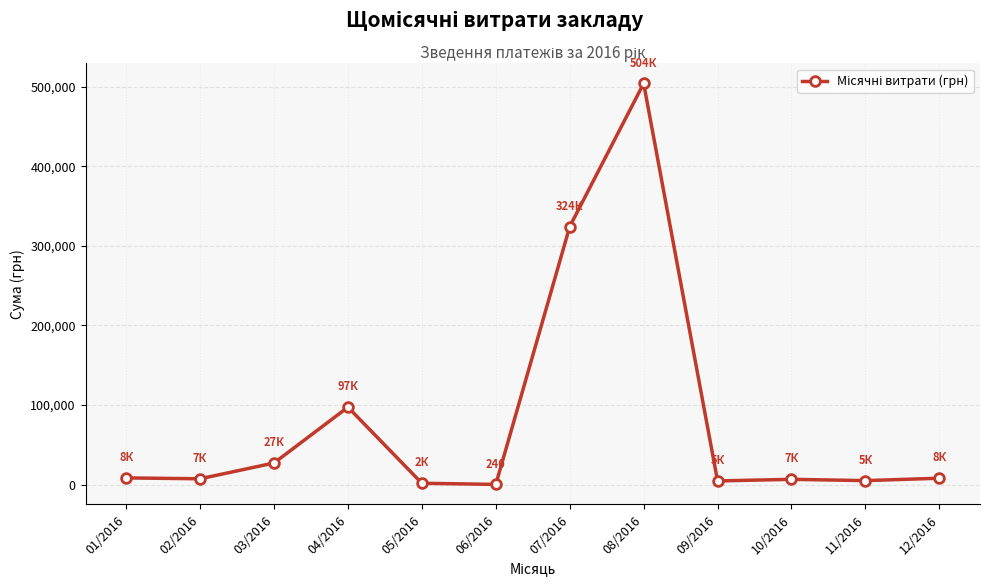

What is the sum of all values?

994555.7